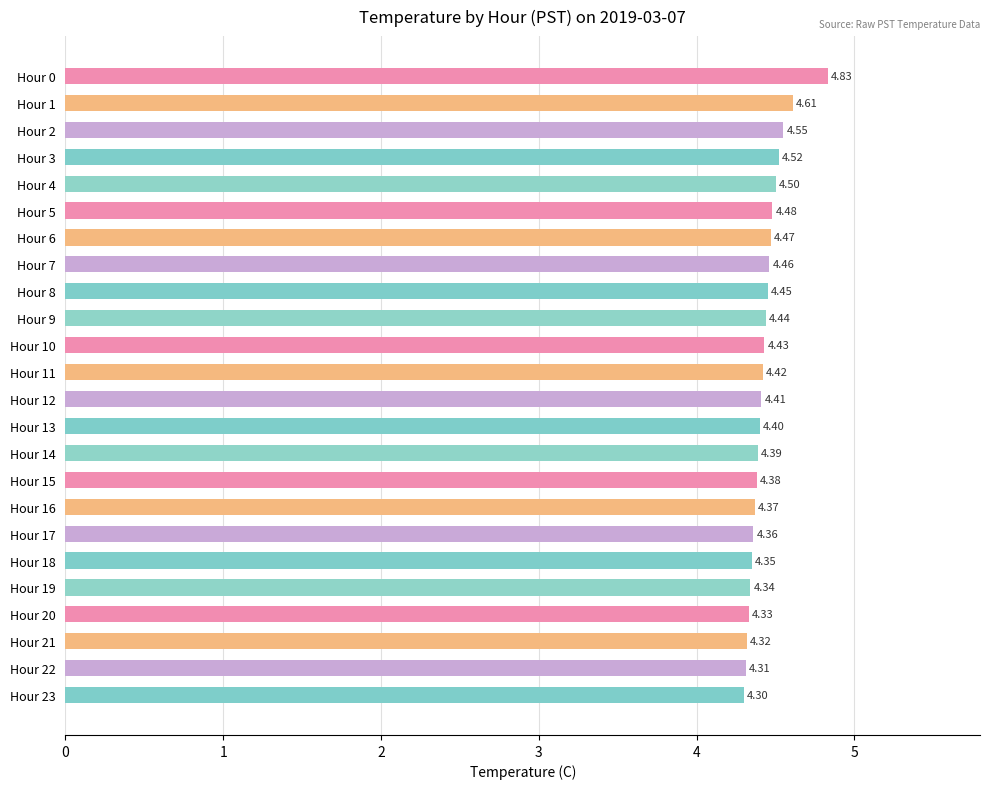

At which category does the chart reach its minimum across all series?

Hour 23